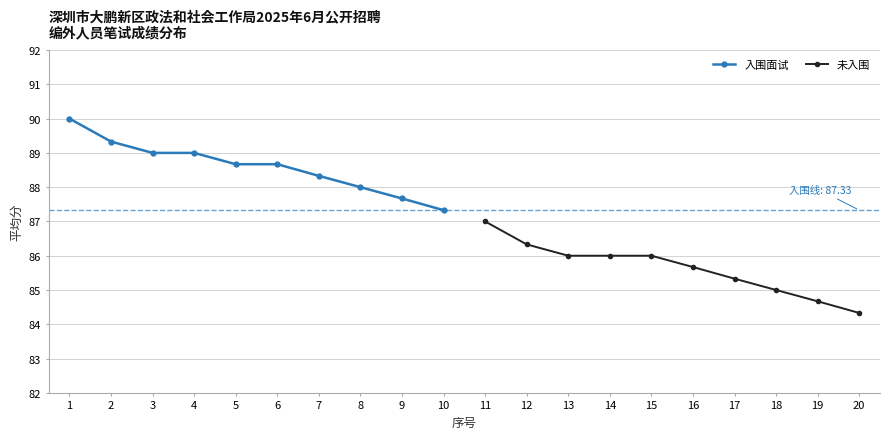

The 入围面试 series shows 40.8 at 2. True or false?

False